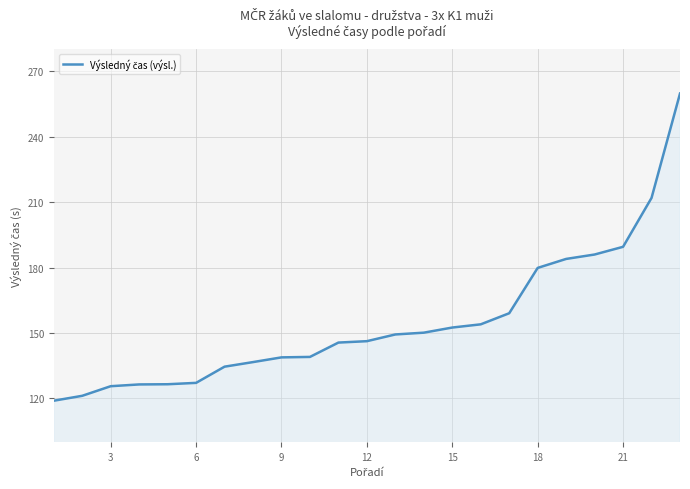

How many lines are shown in the chart?

1